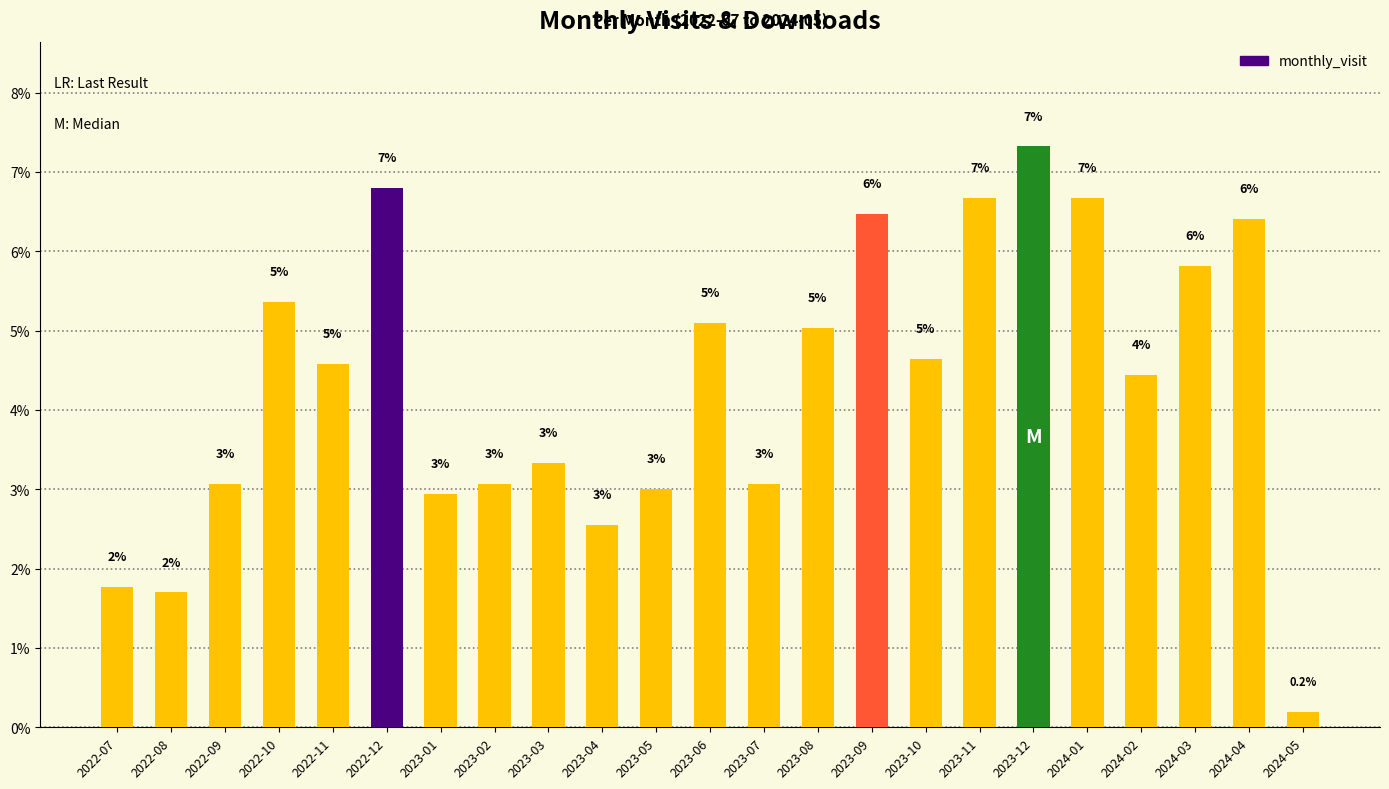

What is the minimum value shown in the chart?

0.2